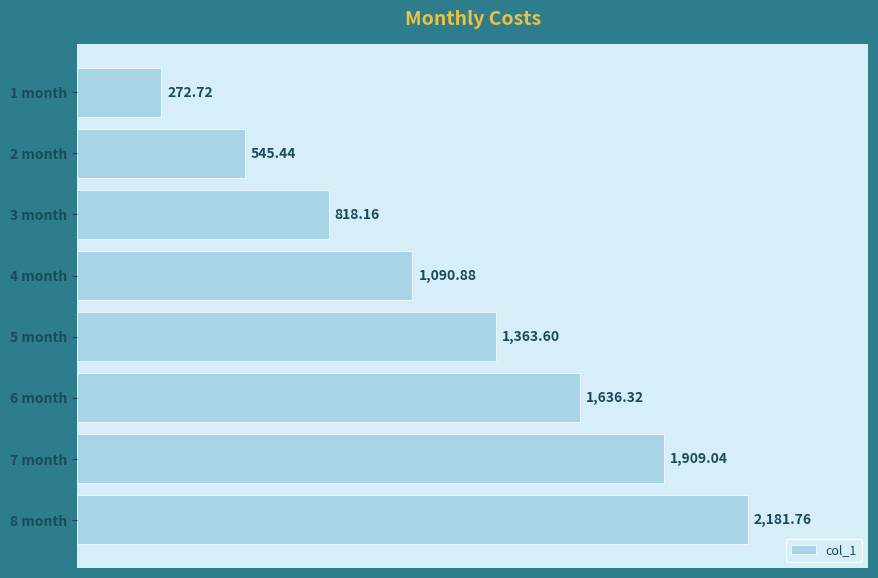

How many bars are there in total?

8